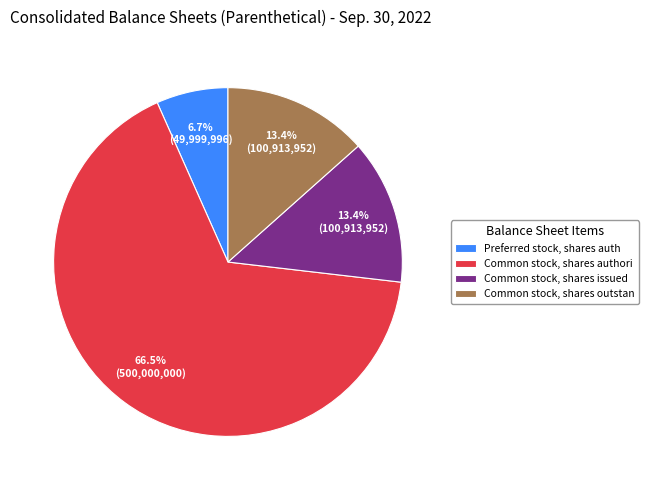

Does any single category account for the majority?

Yes